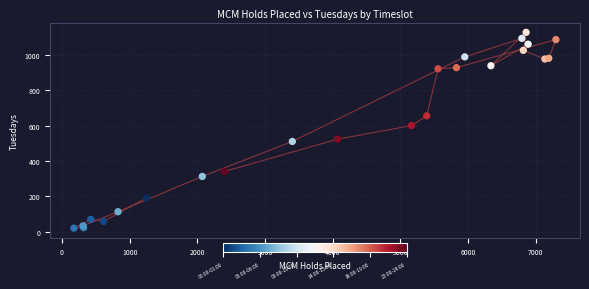

What Y value in the scatter plot is closest to 573?

600